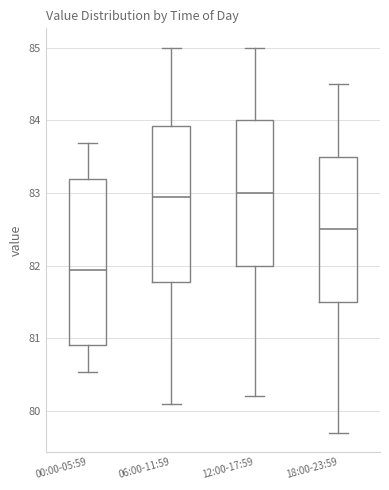

Comparing the boxes themselves (not the whiskers), which one is the tallest?

00:00-05:59